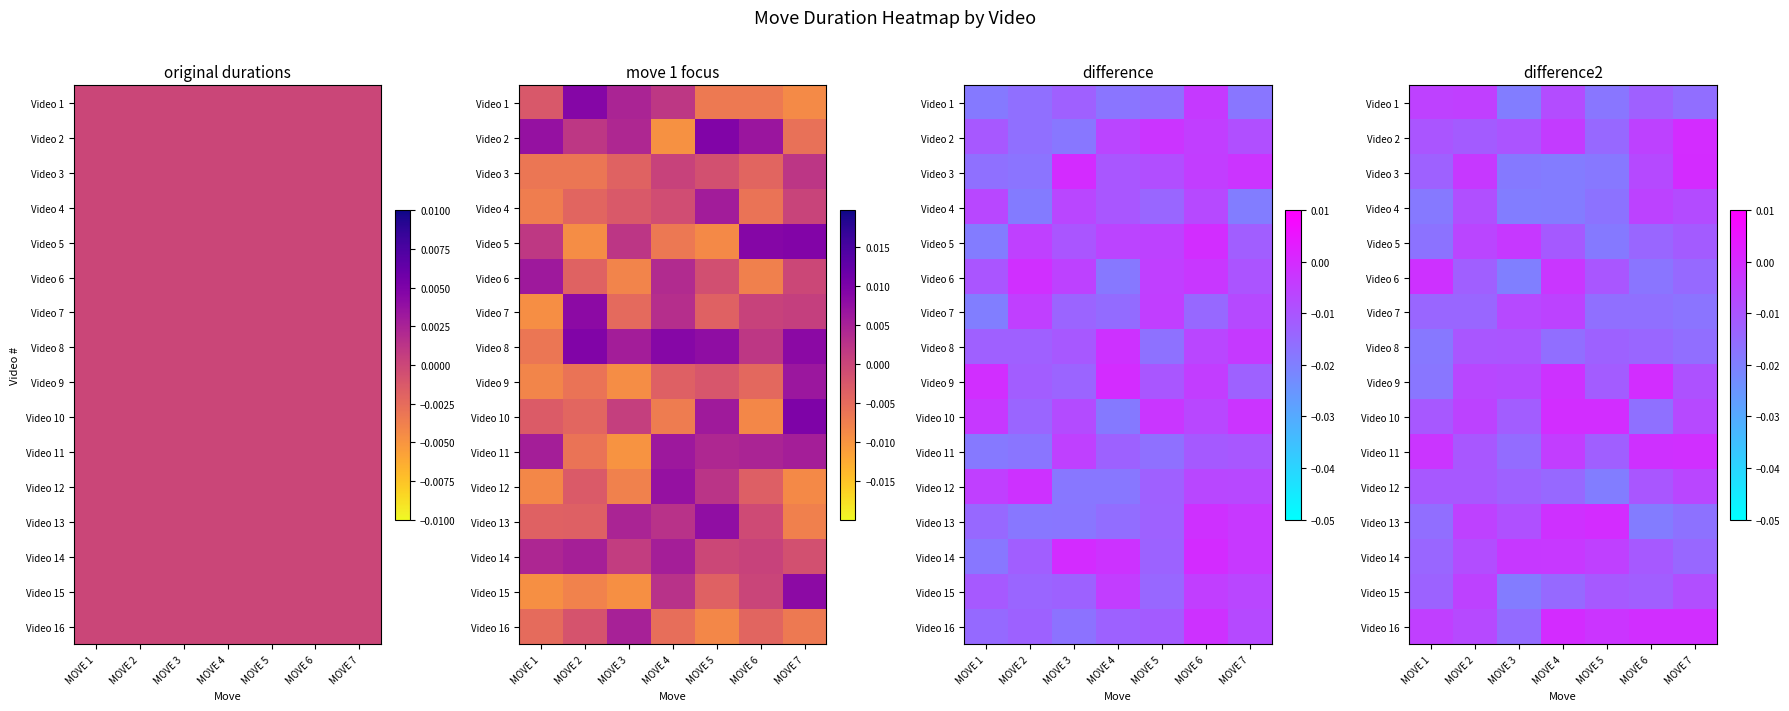

Rank the series at MOVE 4 from lowest to highest value.

Video 4, Video 3, Video 8, Video 15, Video 12, Video 5, Video 1, Video 7, Video 11, Video 2, Video 14, Video 6, Video 9, Video 13, Video 10, Video 16